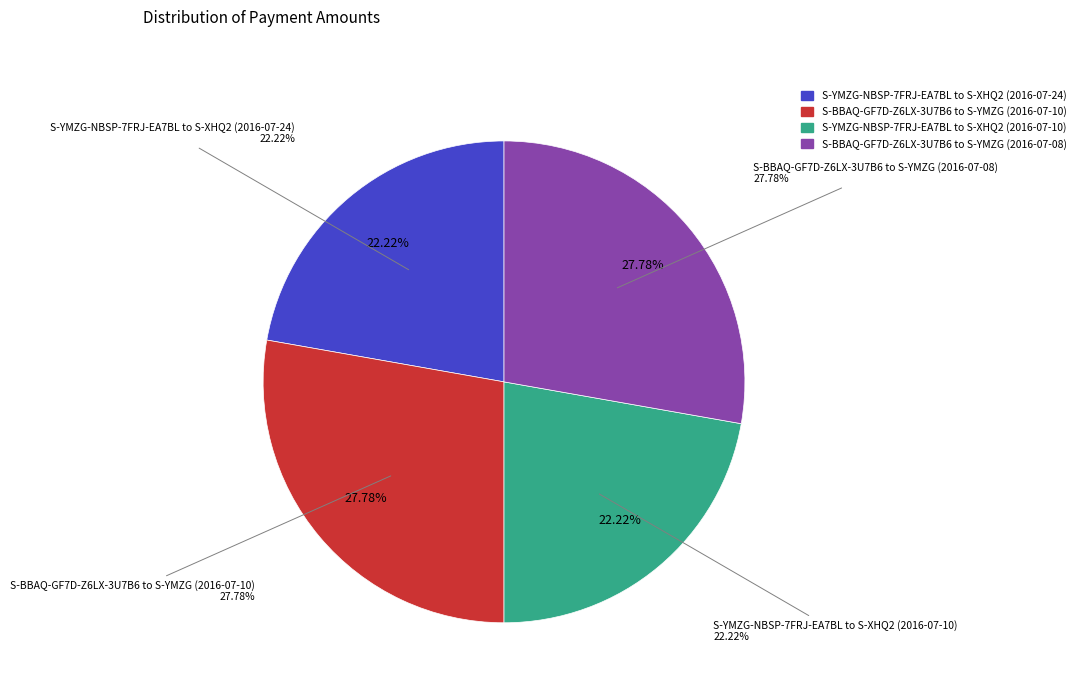

What percentage is the S-YMZG-NBSP-7FRJ-EA7BL to S-XHQ2 (2016-07-10) slice, to the nearest percent?

22%